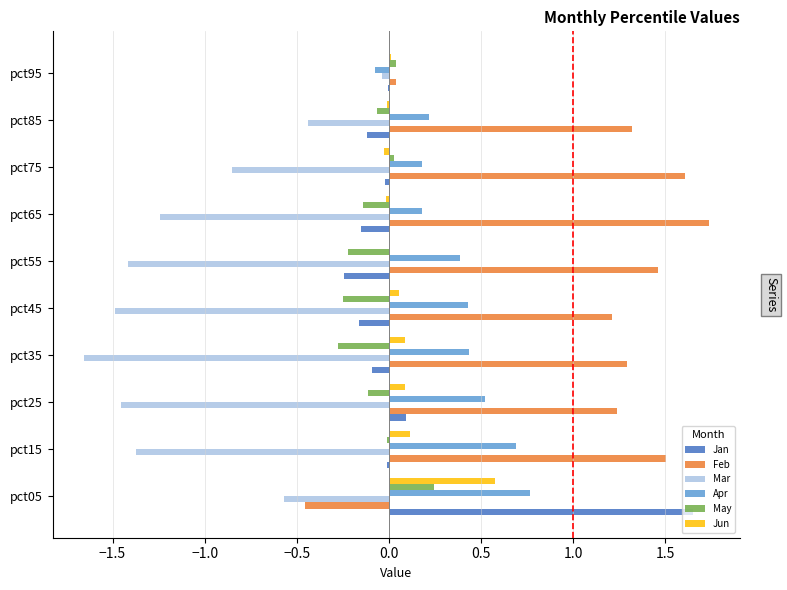

The Apr series shows 0.2 at pct75. True or false?

True